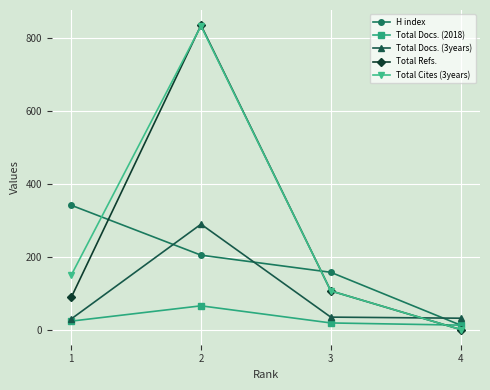

Read the Total Docs. (2018) value at 1, to the nearest 5.

25